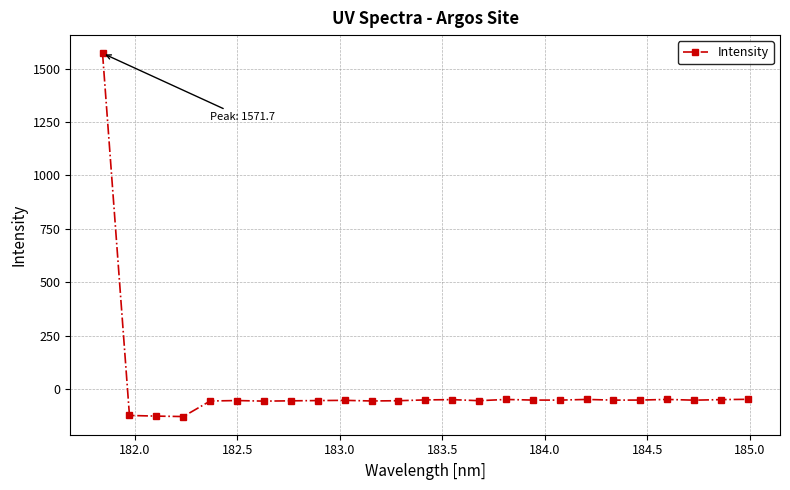

Count the number of categories in the chart.

25